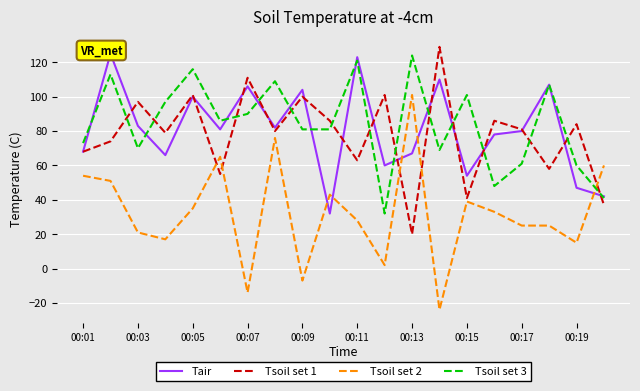

Is it true that Tsoil set 1 equals 58 at 17?

True